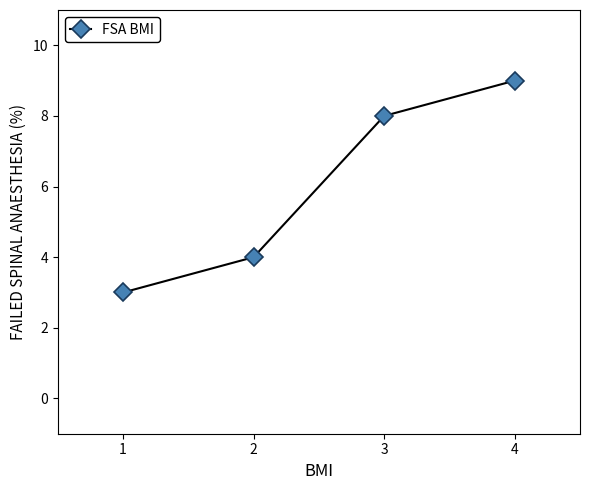

Which category has the highest value across all series?

4